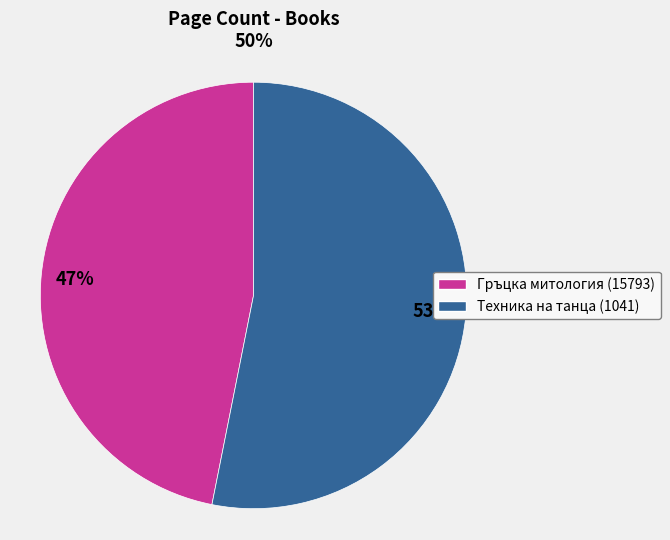

Which category has the biggest portion of the pie?

Техника на танца (1041)